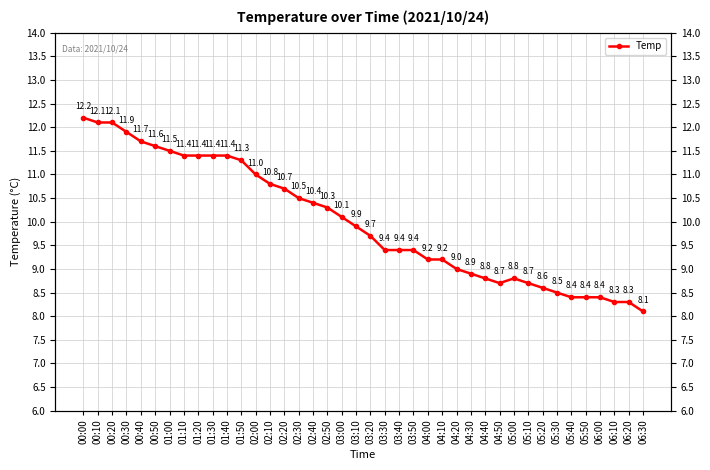

Where is the first local minimum?

04:50